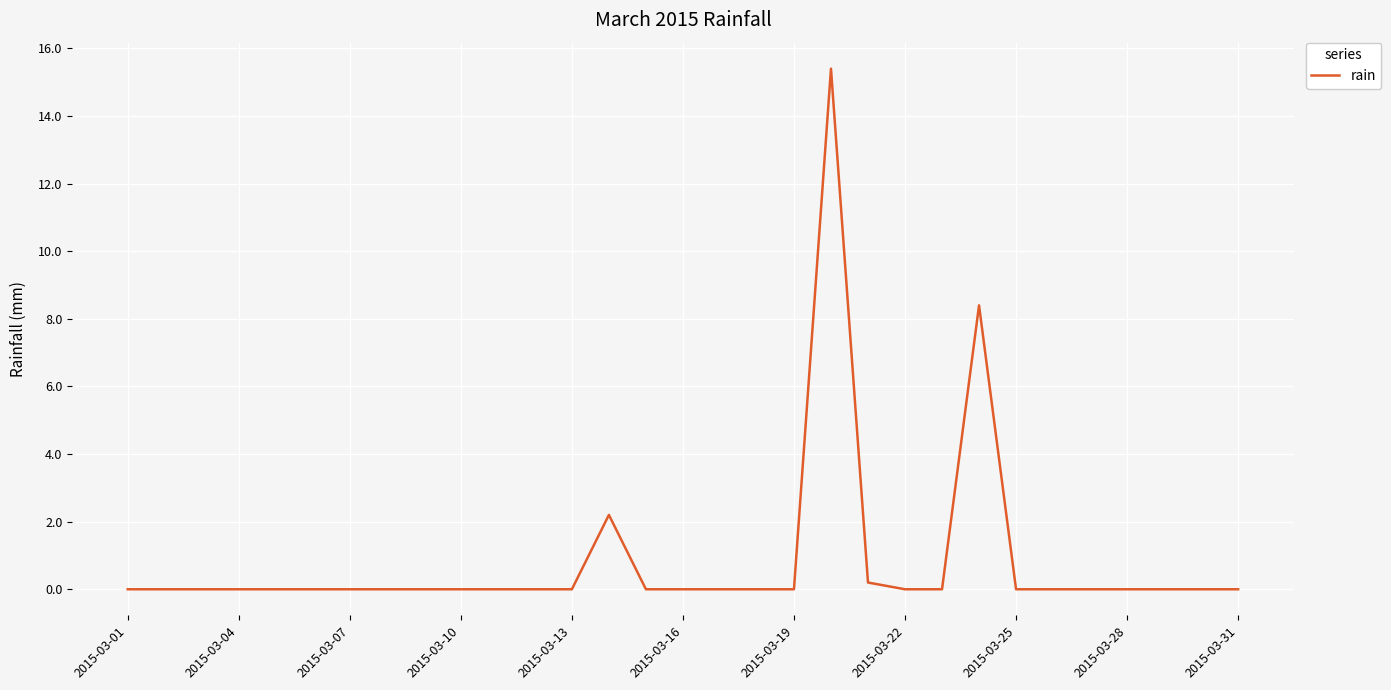

True or false: the data shows -7.0 at 2015-03-28.

False